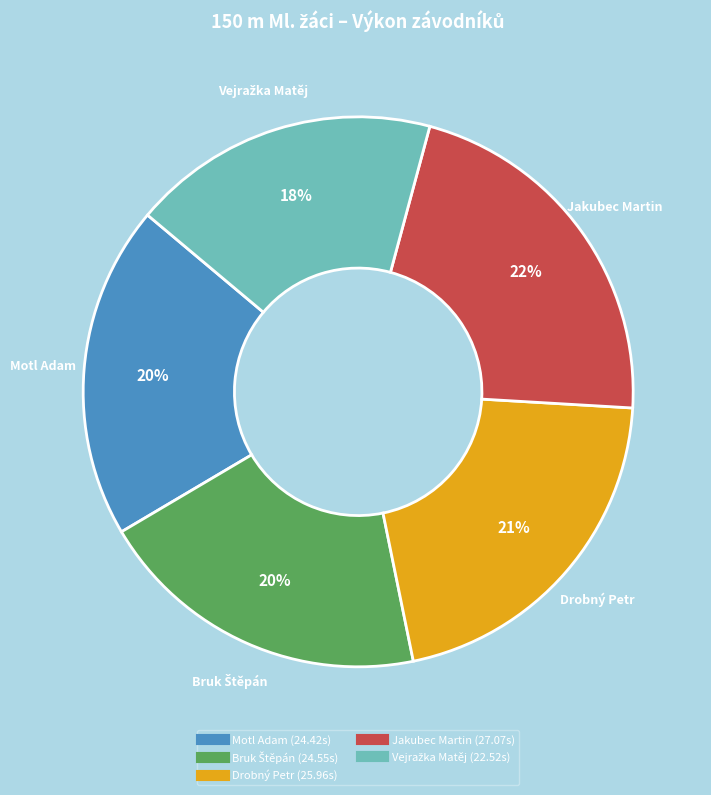

To the nearest percent, what is the difference between the largest and smallest slice percentages?

4%